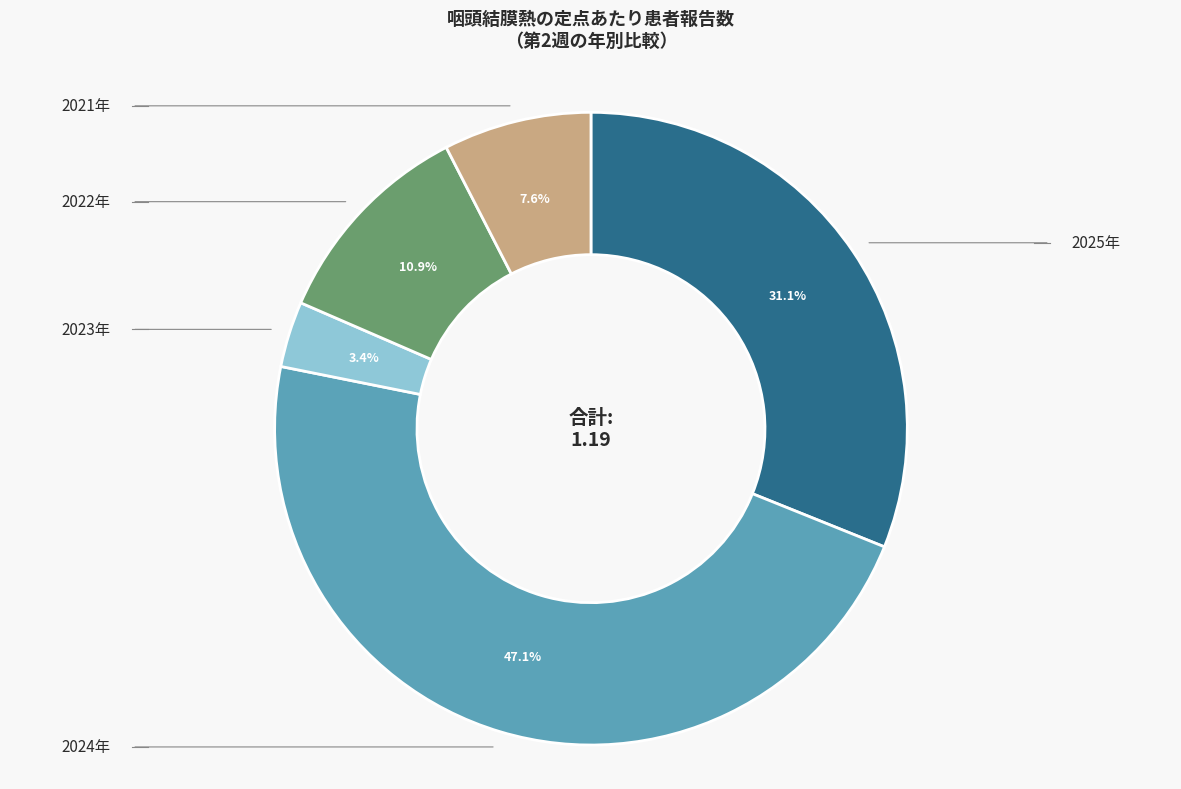

What is the change in value from 2024年 to 2021年?

-0.5